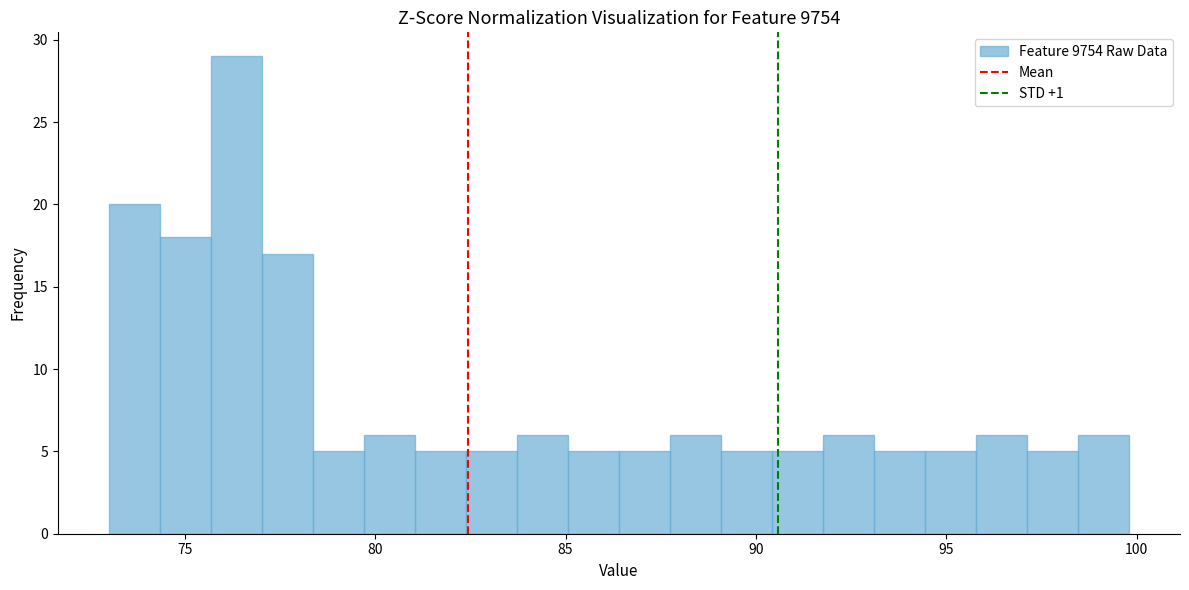

Around what value on the x-axis is the tallest bar? Give the approximate position of its centre, as read against the axis.

76.5